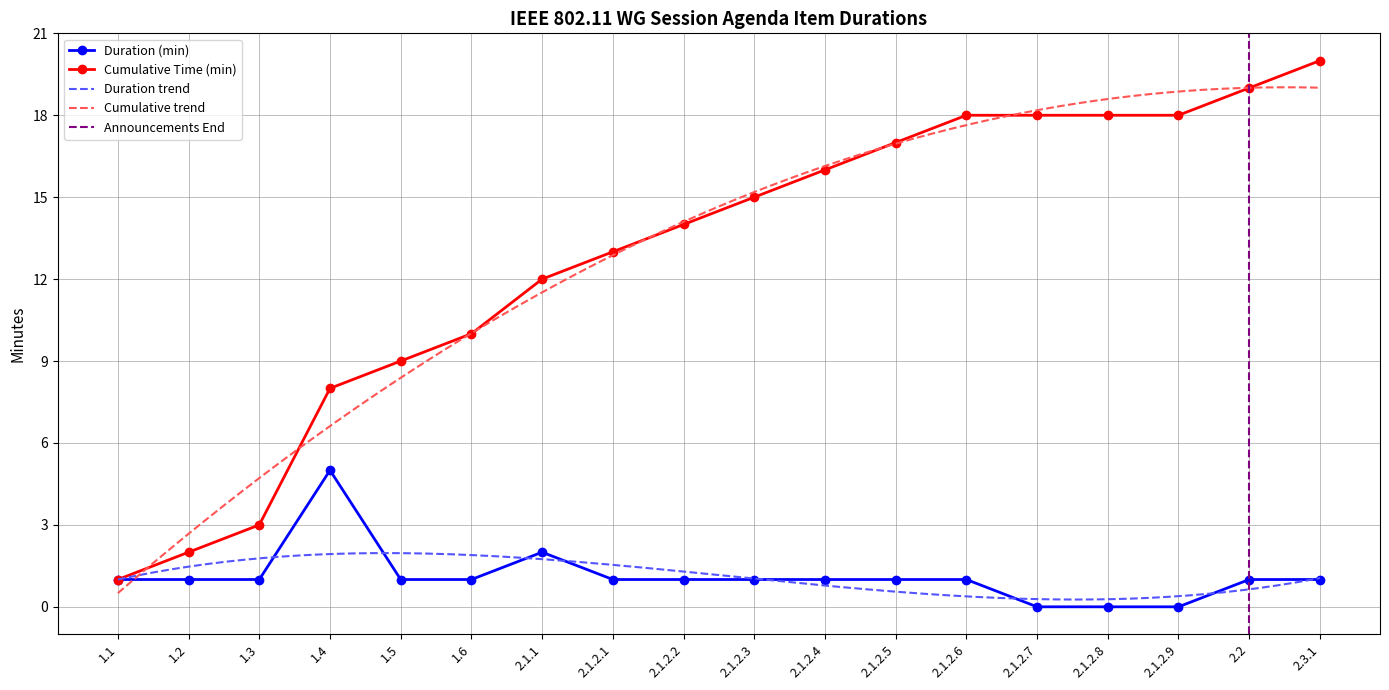

At which category is the sum across all series the highest?

2.3.1